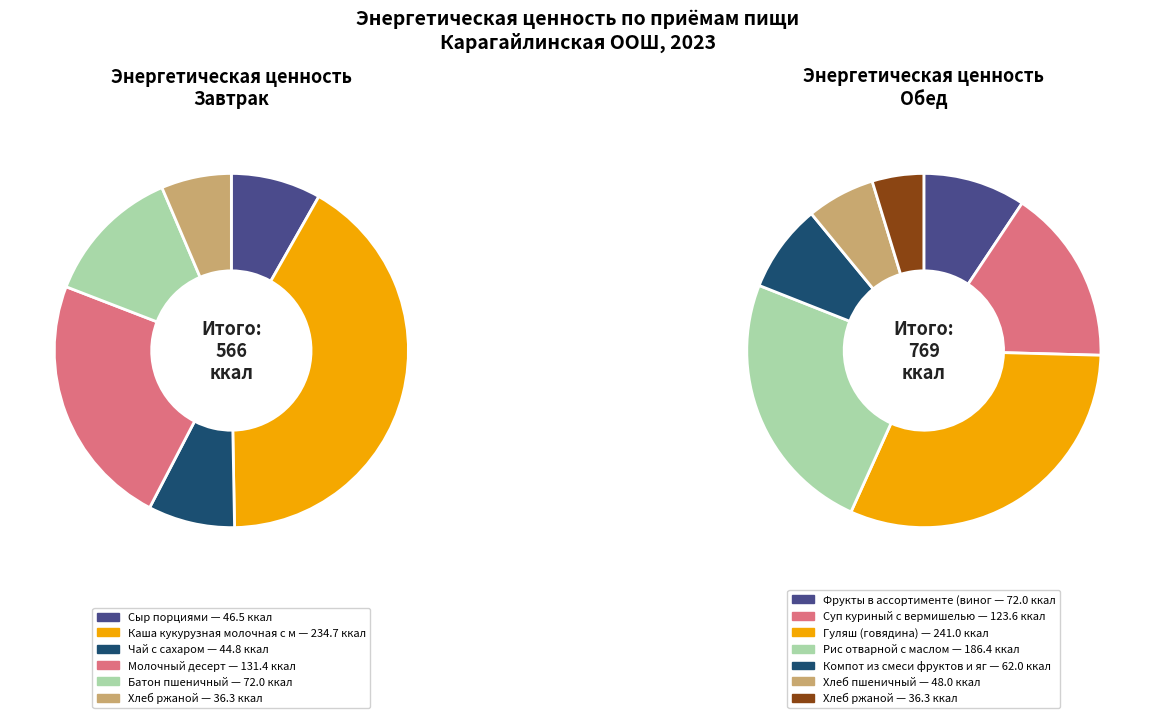

Does Завтрак represent more than half of the total?

No